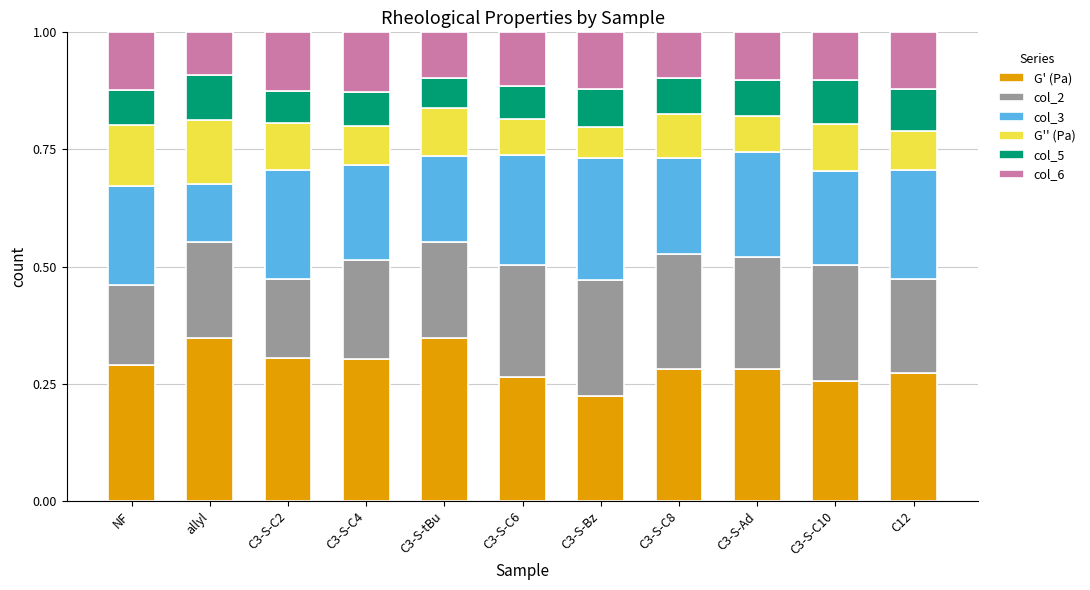

What is the total value across all series at C3-S-Ad?

1.0